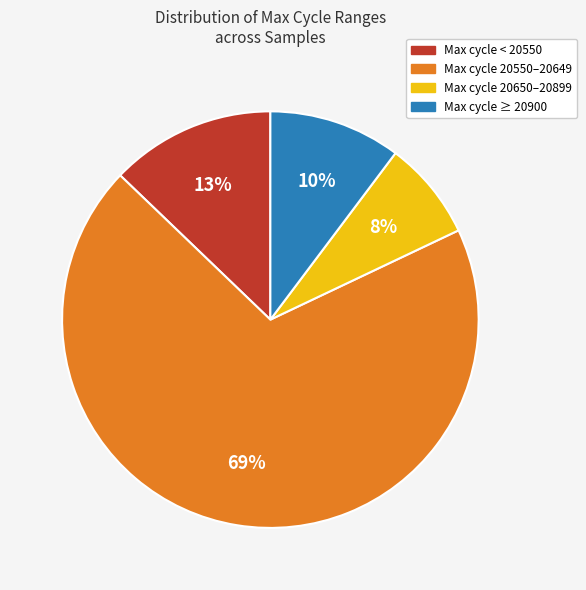

To the nearest percent, what is the average slice percentage?

25%